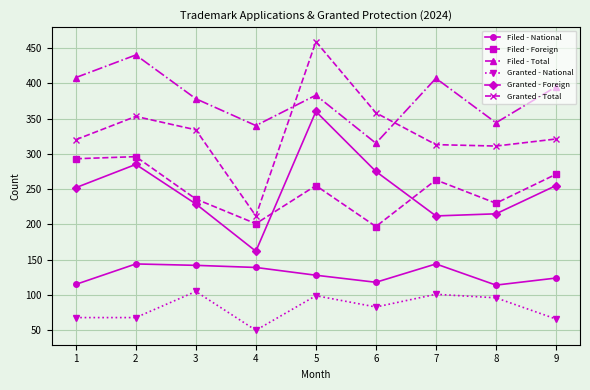

What are all the series names shown in the legend?

Filed - National, Filed - Foreign, Filed - Total, Granted - National, Granted - Foreign, Granted - Total